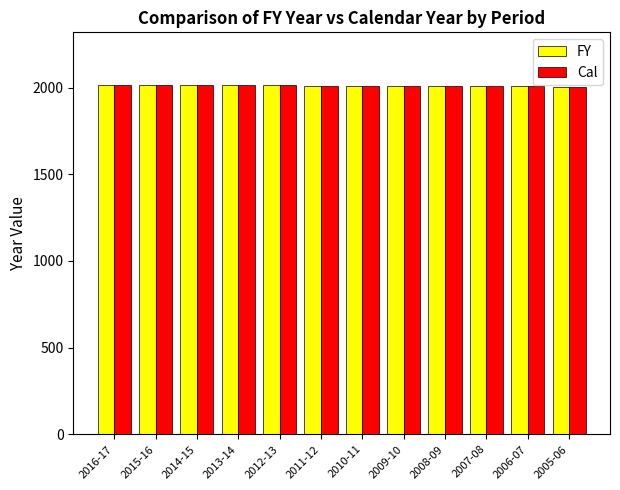

What is the approximate value of Cal at 2006-07, to the nearest 5?

2005